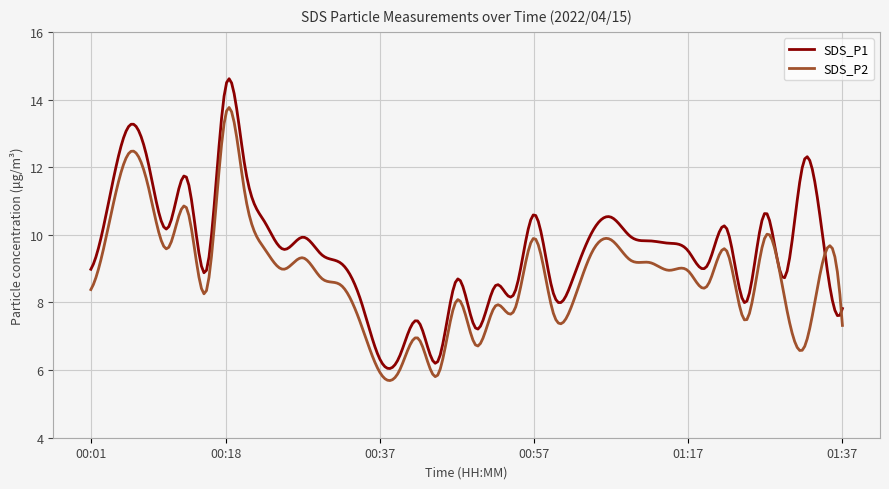

How many lines are shown in the chart?

2